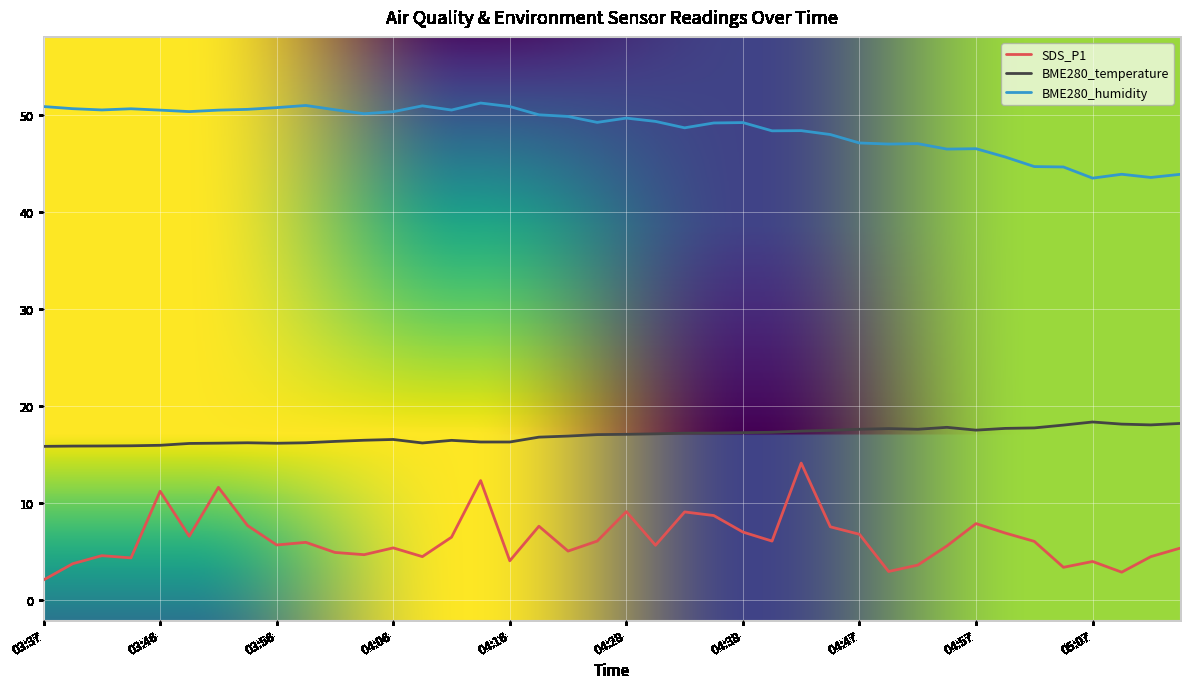

Count the number of data series in this chart.

3